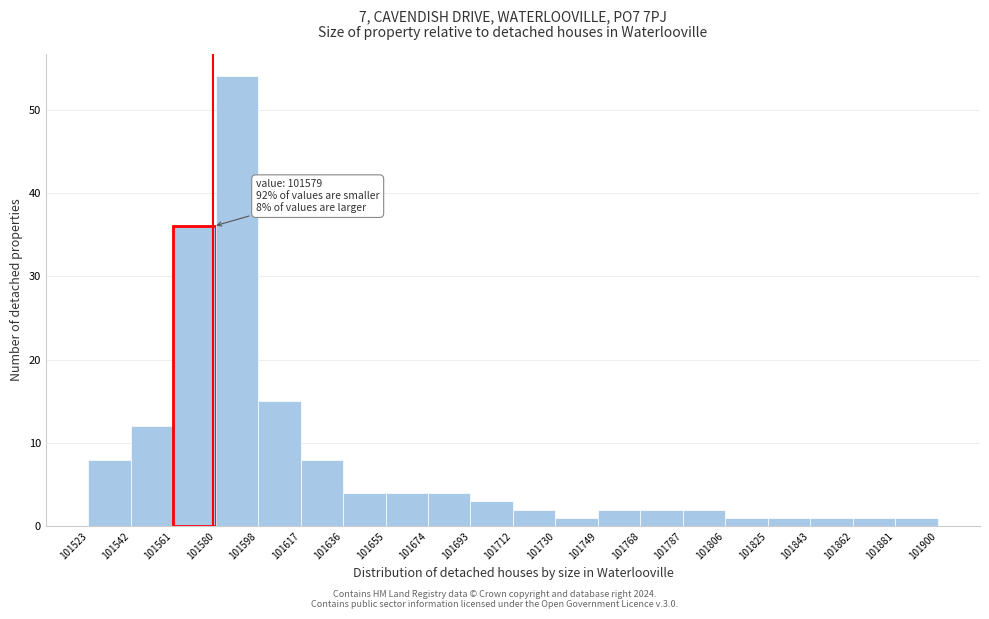

Which range on the x-axis has the tallest bar?

101580 to 101598